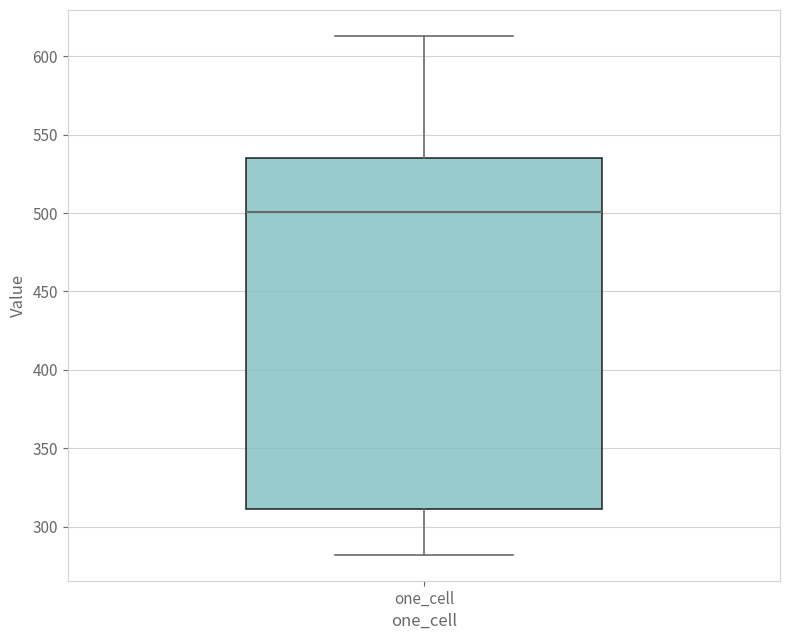

Read this box plot against the y-axis: the position of the median line, the range covered by the box, and the ends of both whiskers. The values are not printed on the chart, so give them approximately, as read against the axis.

median 500, box 310 to 535, whiskers 280 to 615